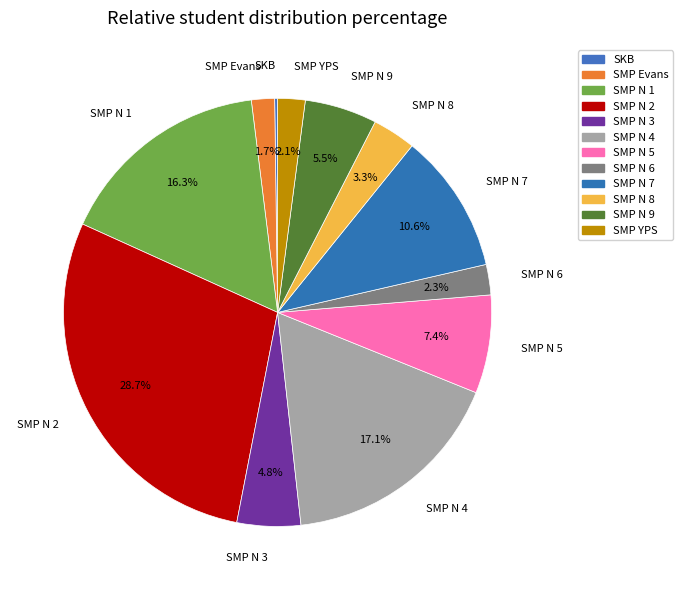

Is SMP N 3 the majority of the pie?

No